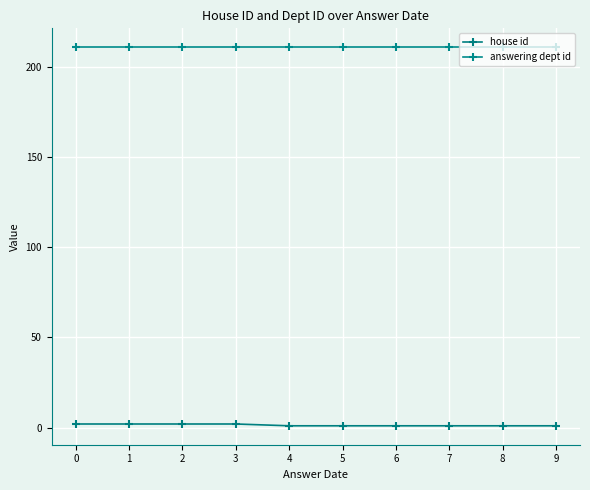

Is the value of house id at 9 greater than the value of answering dept id at 4?

No